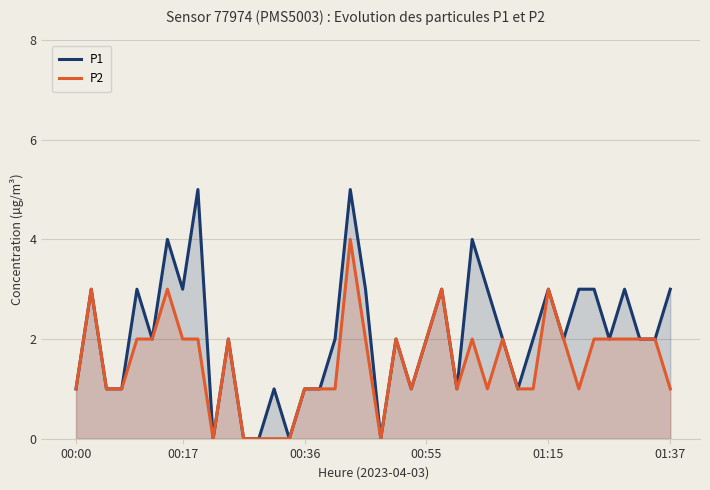

Which series has the largest total across all categories?

P1